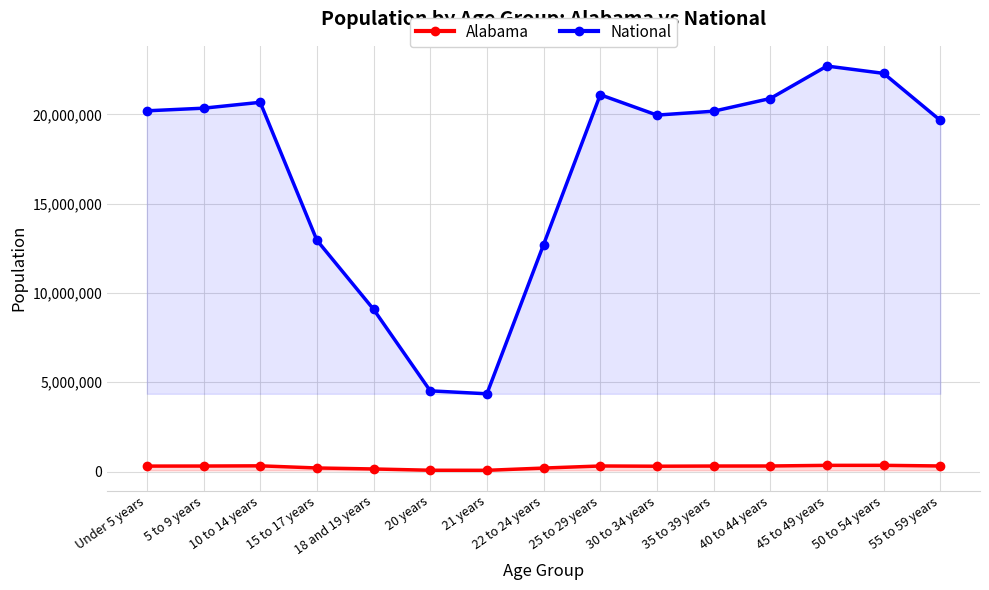

Reading left to right, extract all data points from this chart.

Alabama: Under 5 years=304957	5 to 9 years=308229	10 to 14 years=319655	15 to 17 years=199618	18 and 19 years=143853	20 years=72318	21 years=68473	22 to 24 years=194531	25 to 29 years=311034	30 to 34 years=297888	35 to 39 years=308430	40 to 44 years=311071	45 to 49 years=346369	50 to 54 years=347485	55 to 59 years=311906
National: Under 5 years=20201362	5 to 9 years=20348657	10 to 14 years=20677194	15 to 17 years=12954254	18 and 19 years=9086089	20 years=4519129	21 years=4354294	22 to 24 years=12712576	25 to 29 years=21101849	30 to 34 years=19962099	35 to 39 years=20179642	40 to 44 years=20890964	45 to 49 years=22708591	50 to 54 years=22298125	55 to 59 years=19664805